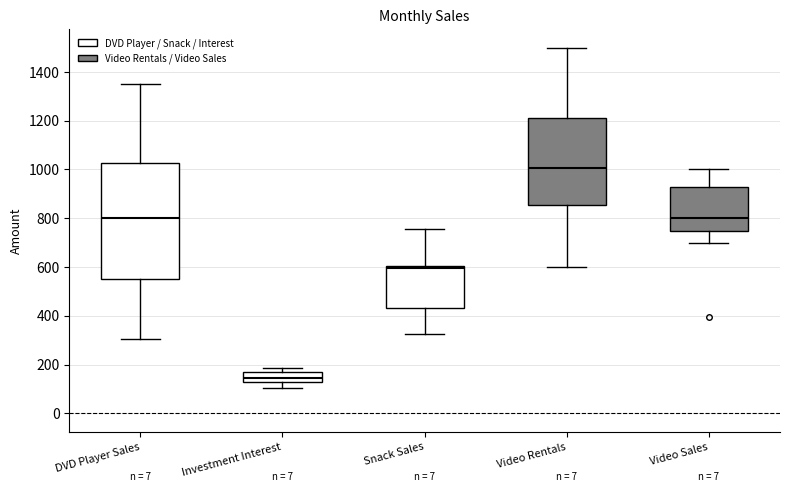

Reading left to right, read every box against the y-axis: the position of its median line, the range the box covers, and the ends of its whiskers. The values are not printed on the chart, so give them approximately, as read against the axis.

DVD Player Sales: median 800, box 540 to 1020, whiskers 300 to 1360
Investment Interest: median 140, box 120 to 160, whiskers 100 to 180
Snack Sales: median 600 (just below the box's upper edge), box 440 to 600, whiskers 320 to 760
Video Rentals: median 1000, box 860 to 1220, whiskers 600 to 1500
Video Sales: median 800, box 740 to 920, whiskers 700 to 1000